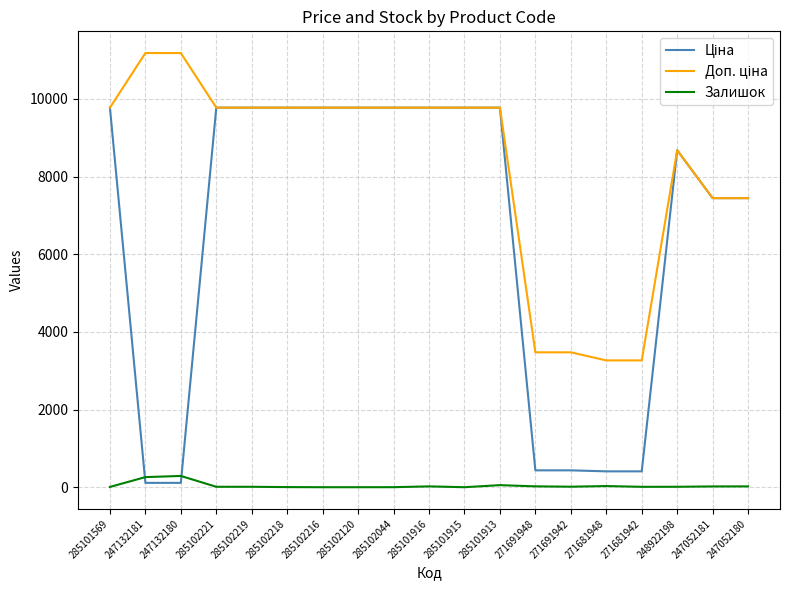

What is the maximum value shown in the chart?

11182.0